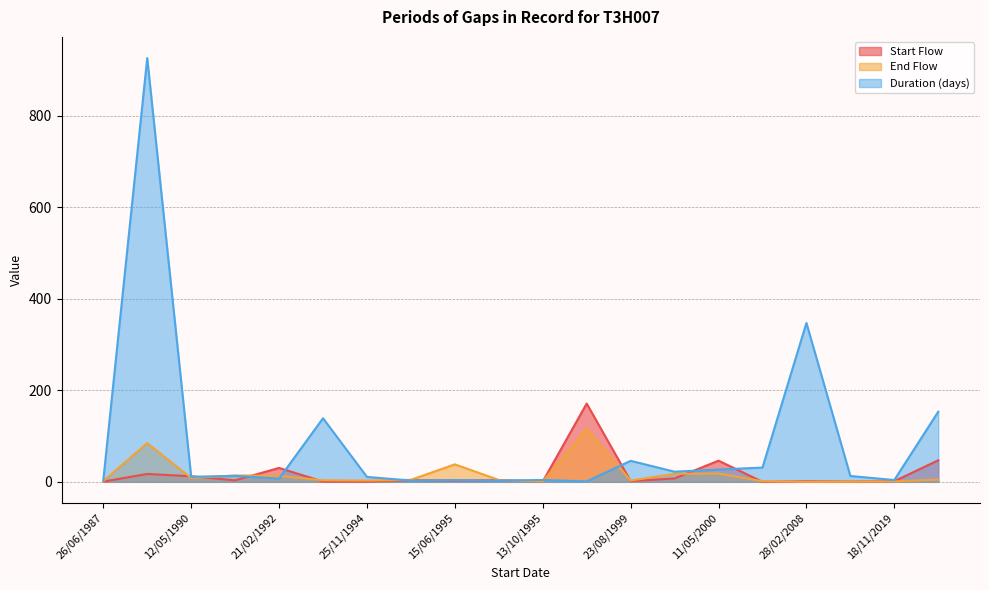

At which category is the sum across all series the highest?

21/09/1987